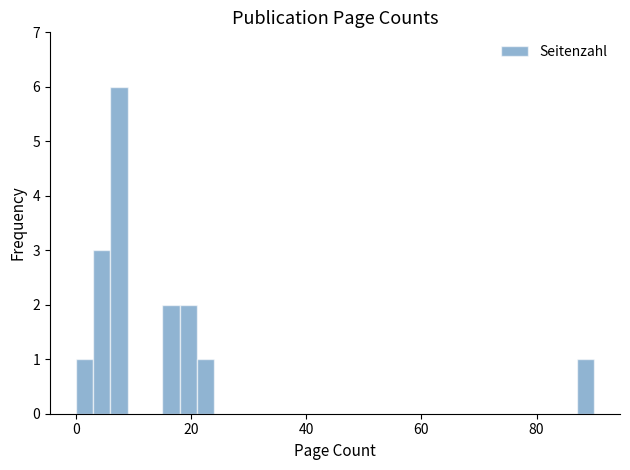

Read against the x-axis, roughly where is the centre of the tallest bar?

8